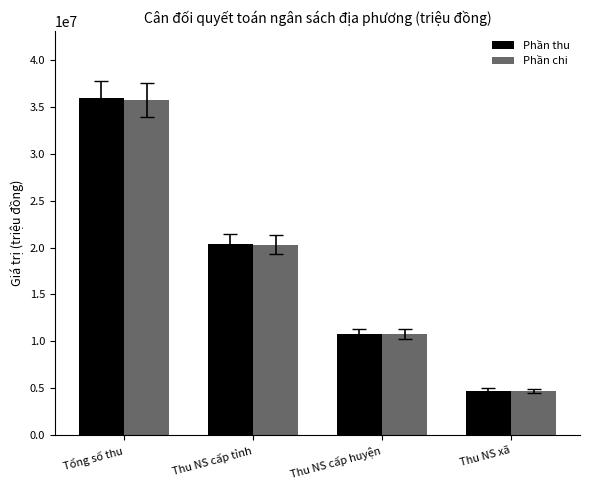

Reading right to left, what are all the values shown in this chart?

Phần thu: Thu NS xã=4738882	Thu NS cấp huyện=10804125	Thu NS cấp tỉnh=20397325	Tổng số thu=35940332
Phần chi: Thu NS xã=4713941	Thu NS cấp huyện=10739377	Thu NS cấp tỉnh=20295281	Tổng số thu=35748599